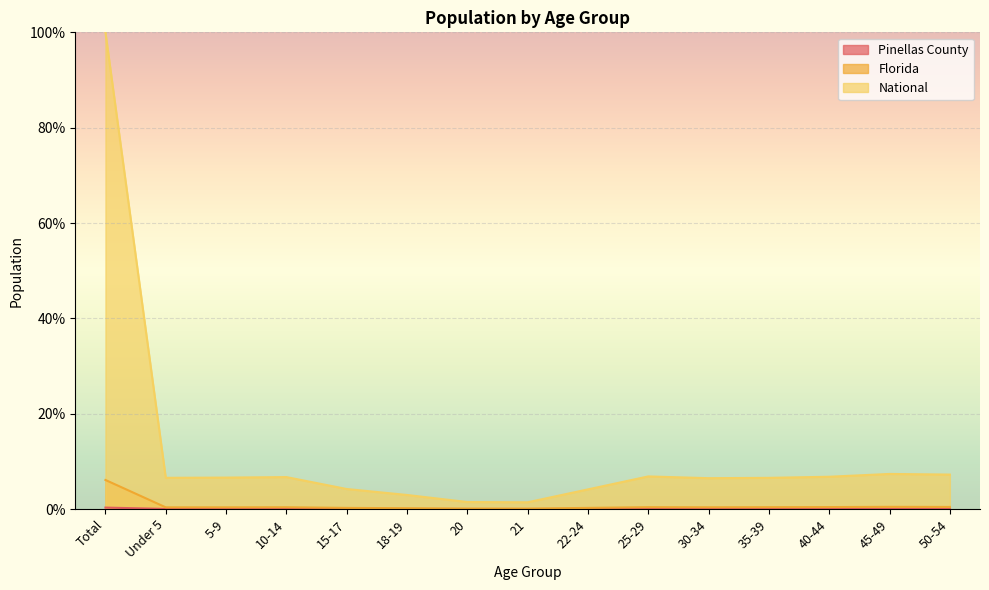

At how many categories does at least one series exceed 59?

1